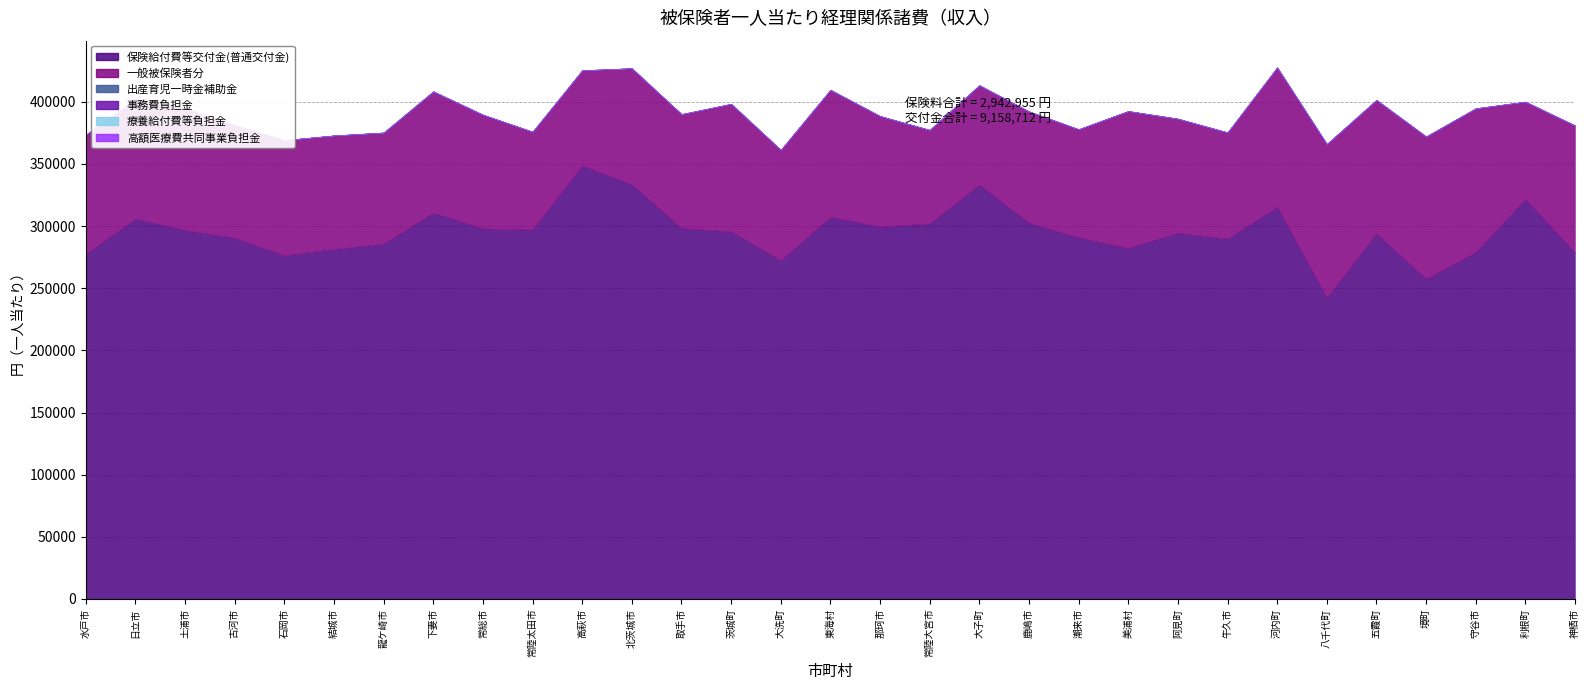

Rank the categories by 事務費負担金 value from lowest to highest.

水戸市, 日立市, 土浦市, 古河市, 石岡市, 結城市, 龍ケ崎市, 下妻市, 常総市, 常陸太田市, 高萩市, 北茨城市, 取手市, 茨城町, 大洗町, 東海村, 那珂市, 常陸大宮市, 大子町, 鹿嶋市, 潮来市, 美浦村, 阿見町, 牛久市, 河内町, 八千代町, 五霞町, 境町, 守谷市, 利根町, 神栖市